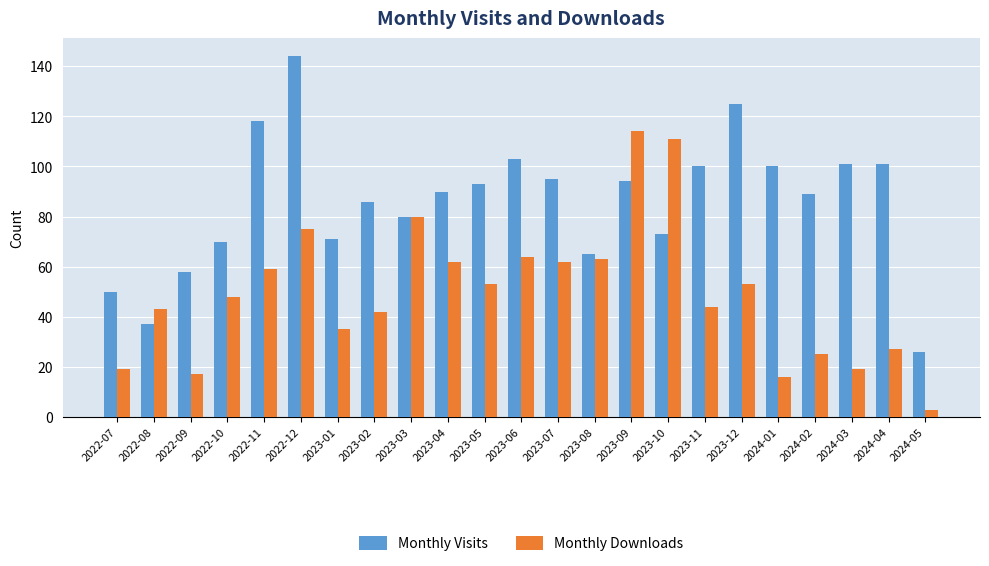

Which series has the largest total across all categories?

Monthly Visits